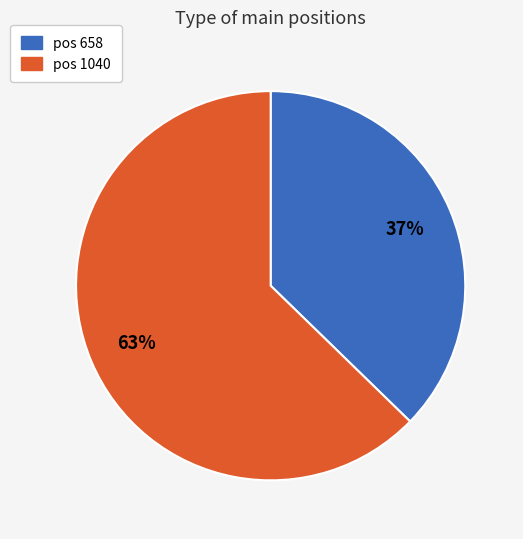

To the nearest percent, what is the average slice percentage?

50%